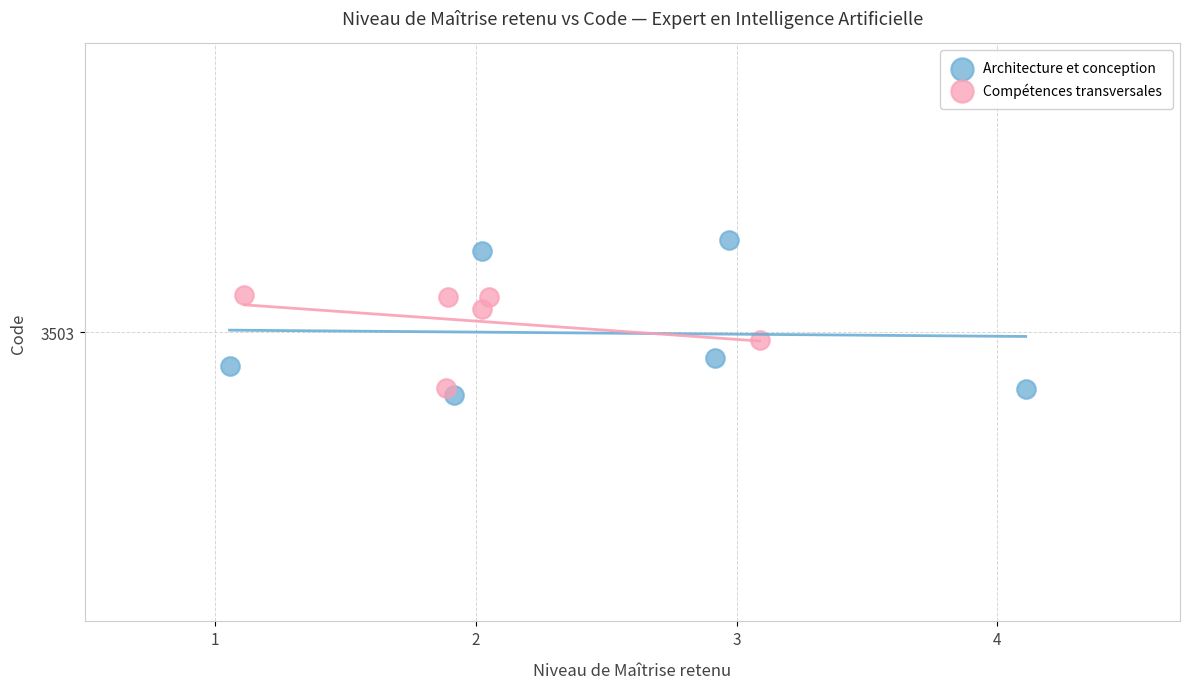

Which series has the widest spread of Y values?

Architecture et conception